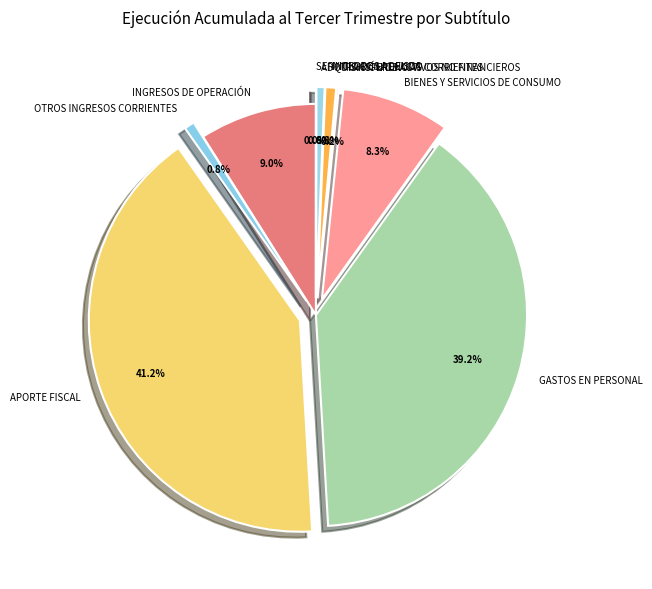

Does any single category account for the majority?

No